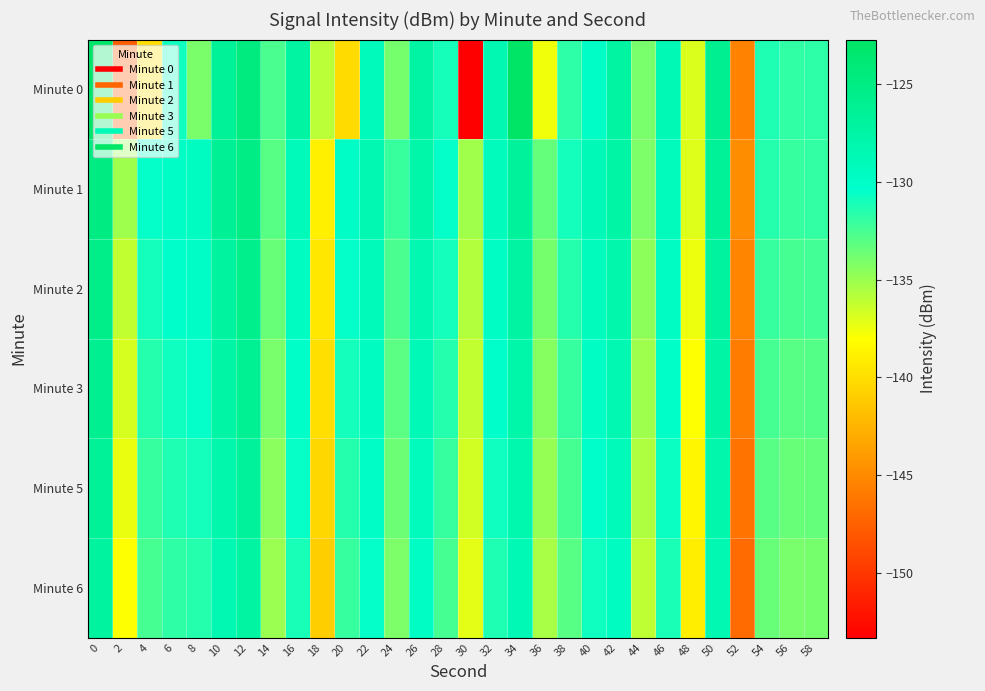

List the series in order of their peak value, lowest first.

Minute 6, Minute 5, Minute 3, Minute 2, Minute 1, Minute 0